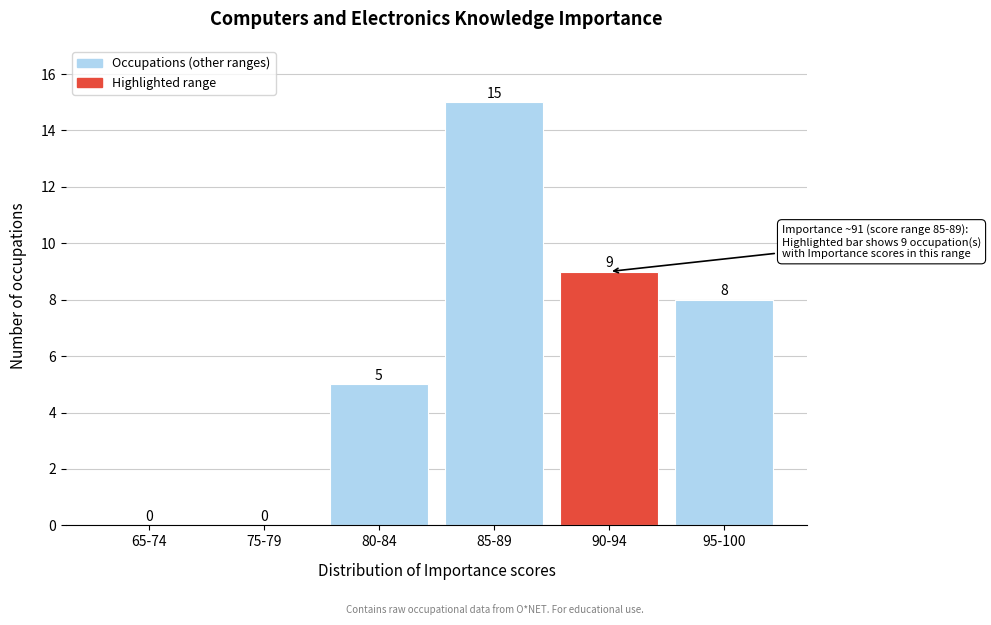

Reading left to right, what are all the values shown in this chart?

65-74=0	75-79=0	80-84=5	85-89=15	90-94=9	95-100=8